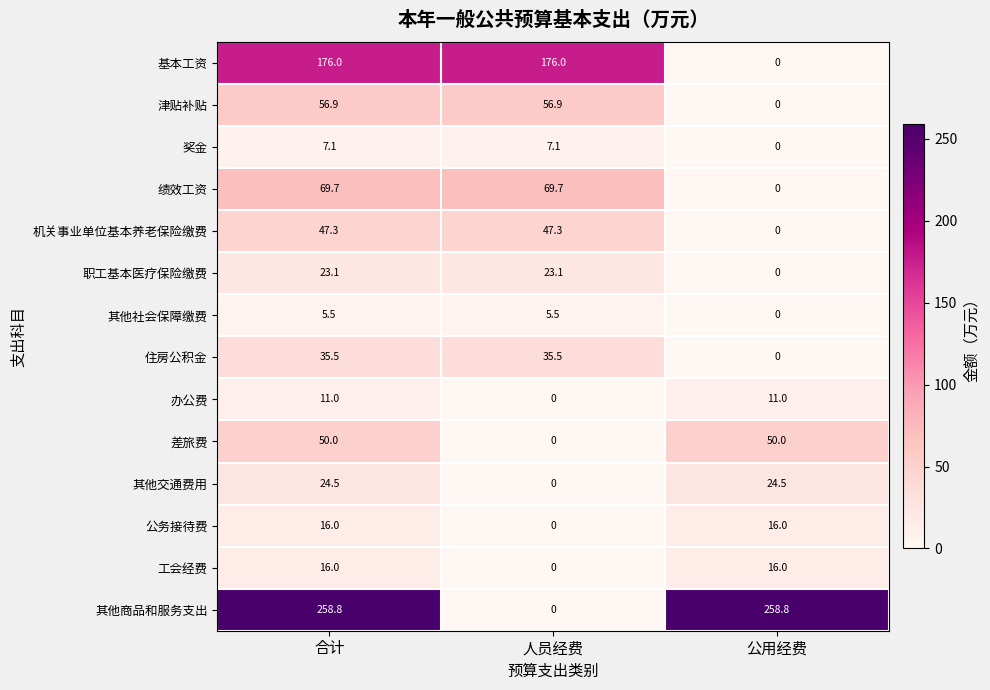

True or false: 津贴补贴 has a value of 38.2 at 人员经费.

False